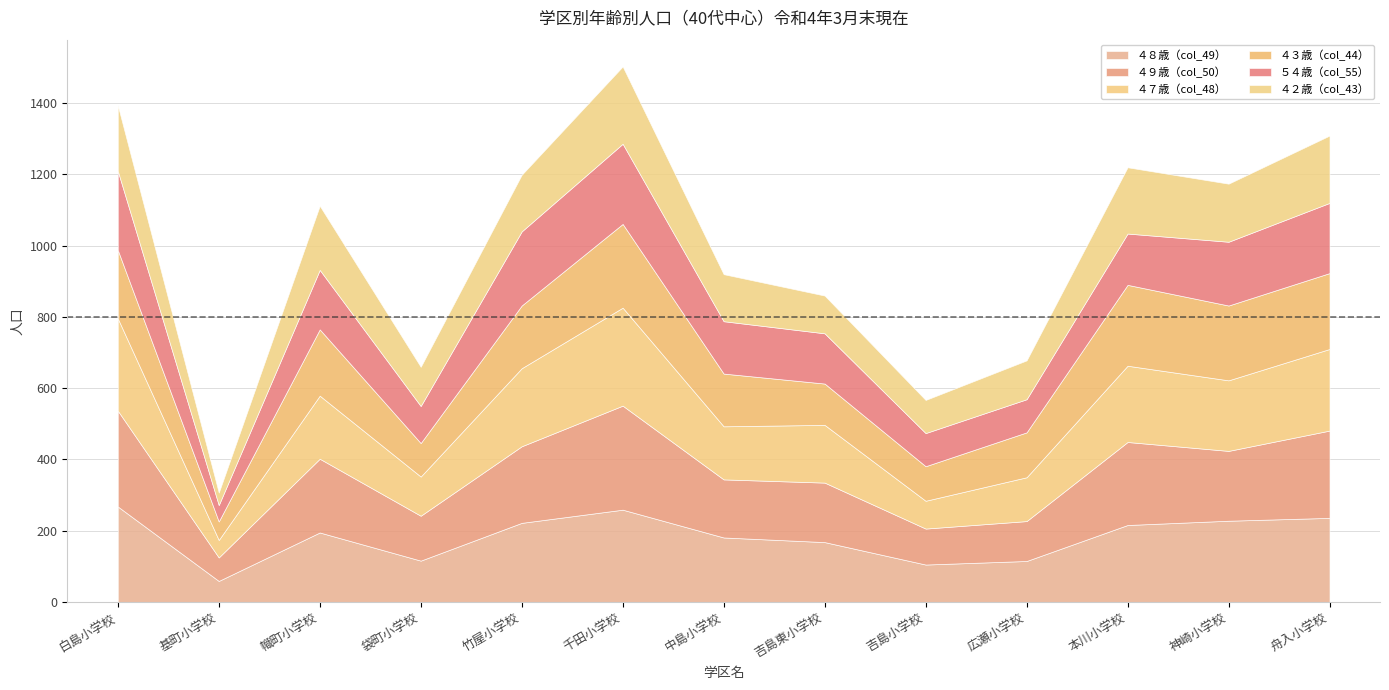

What is the spread (max minus min) of values at 袋町小学校?

32